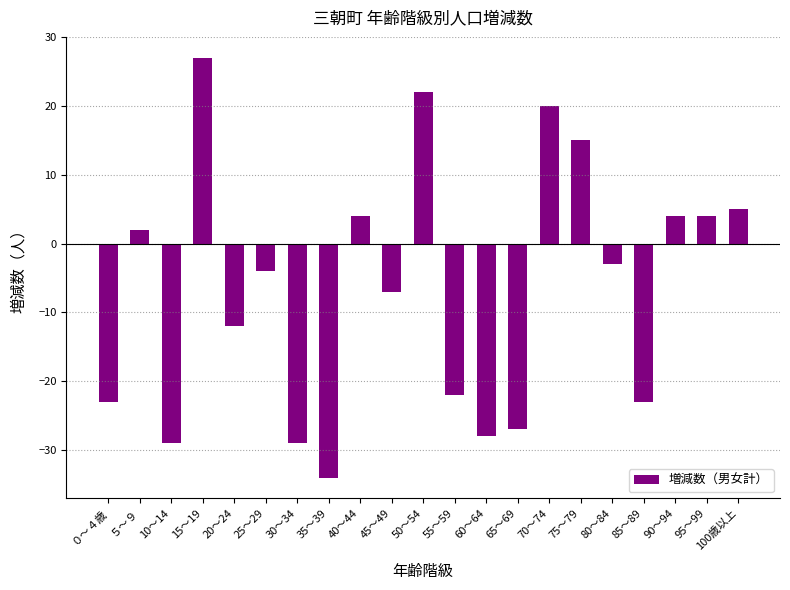

Reading left to right, transcribe all the data shown in this chart.

-23	2	-29	27	-12	-4	-29	-34	4	-7	22	-22	-28	-27	20	15	-3	-23	4	4	5